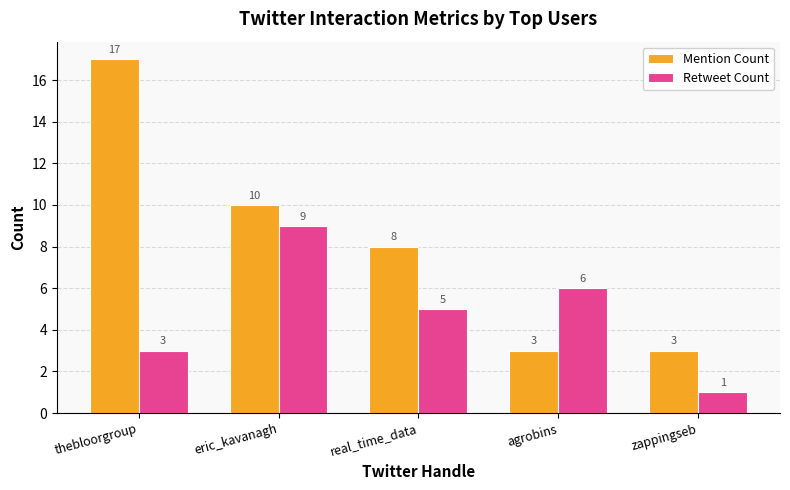

How many series are shown in this chart?

2